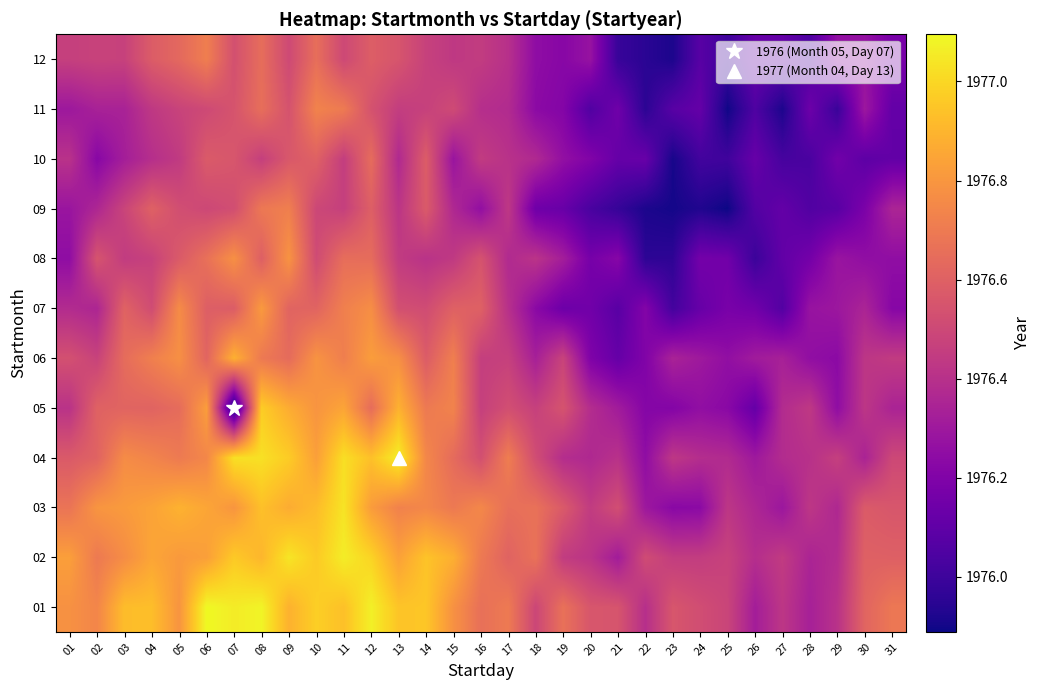

How many distinct data groups are displayed?

12